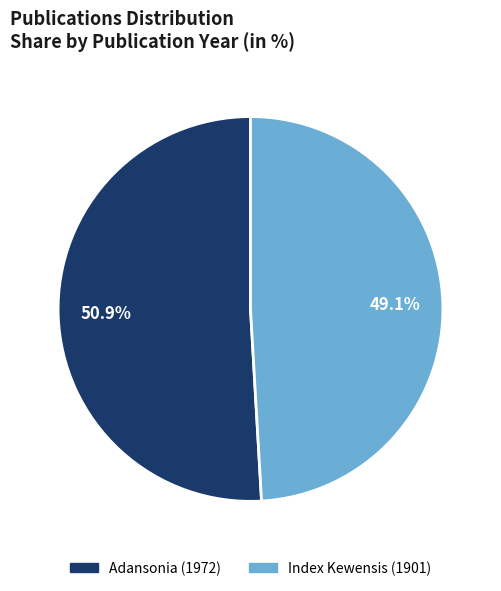

Which slice is the smallest?

Index Kewensis (1901)